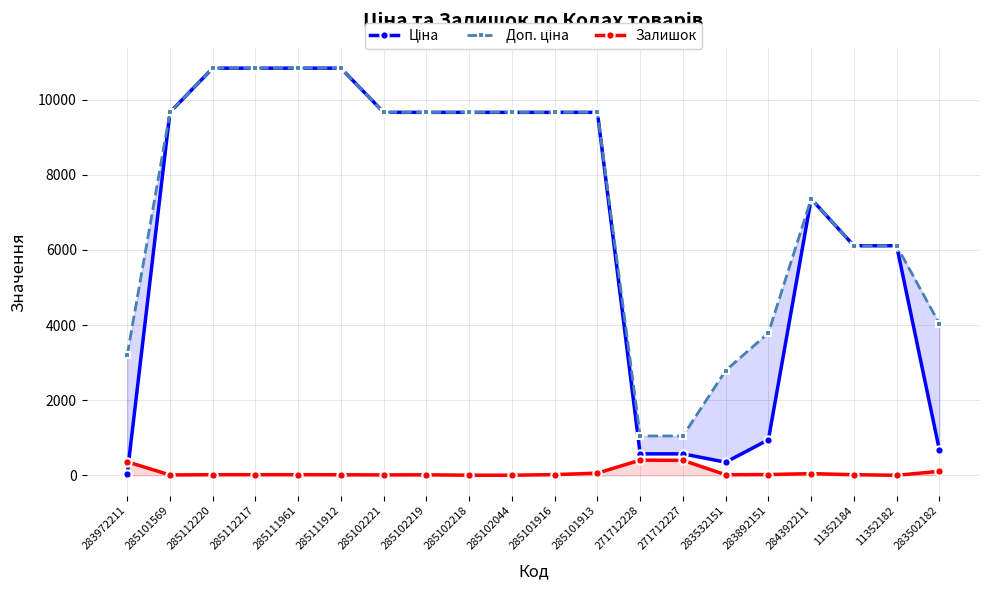

How many interior local peaks does the Доп. ціна series have?

1